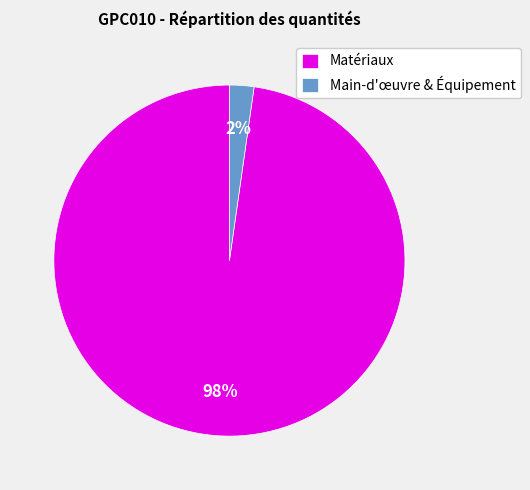

What is the smallest slice in the pie chart?

Main-d'œuvre & Équipement